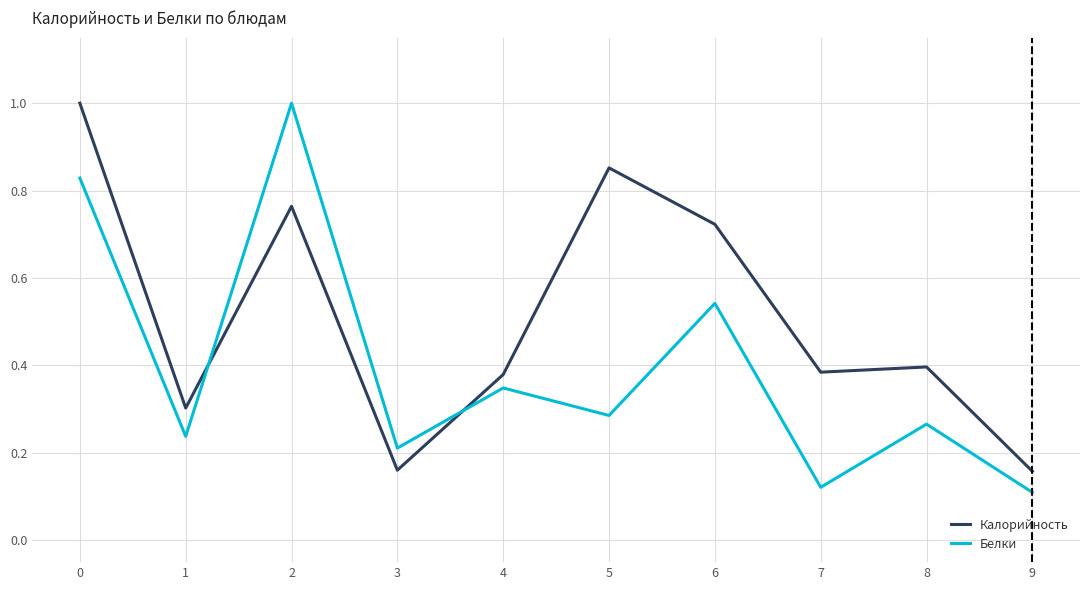

Between which two adjacent categories do Калорийность and Белки first intersect?

1 and 2